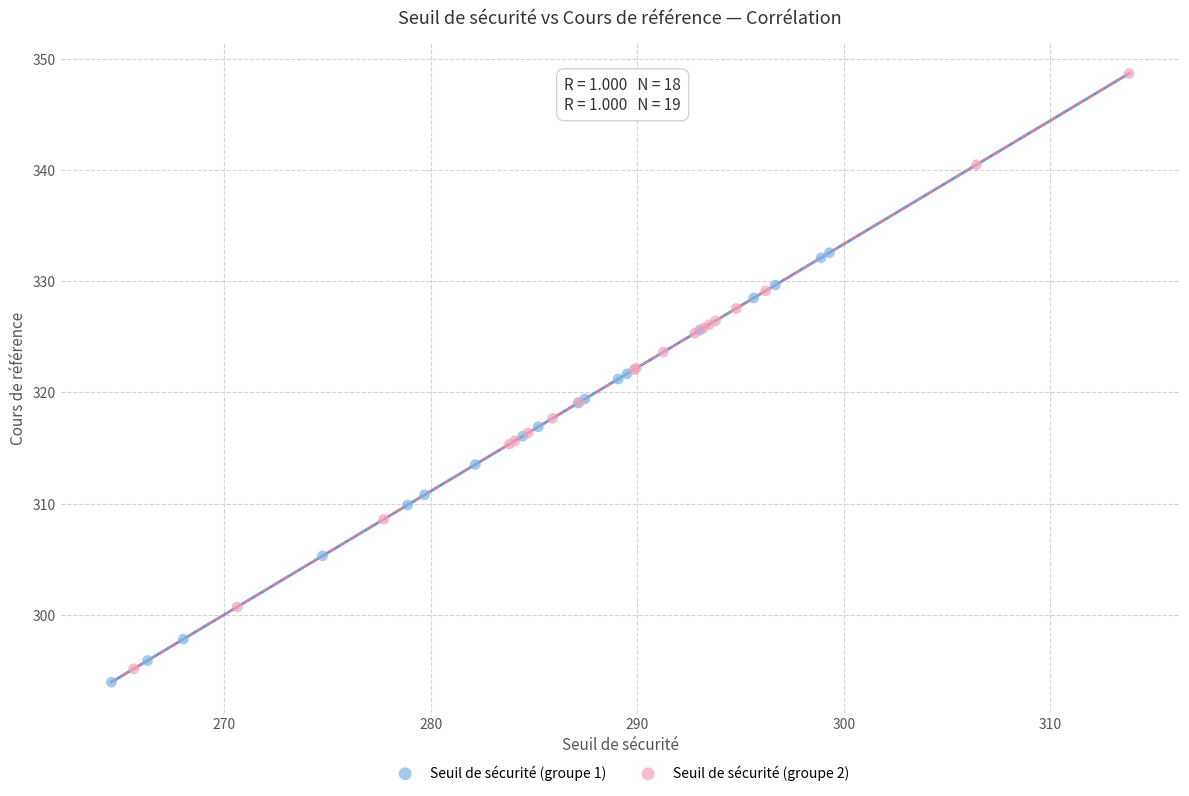

What are all the series names shown in the legend?

Seuil de sécurité (groupe 1), Seuil de sécurité (groupe 2)